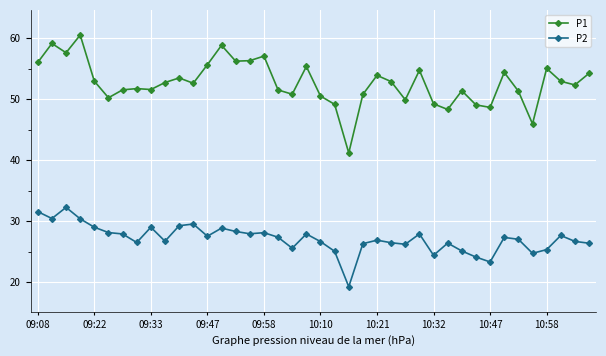

What is the value of the P1 point at the 20th from the left?

55.4